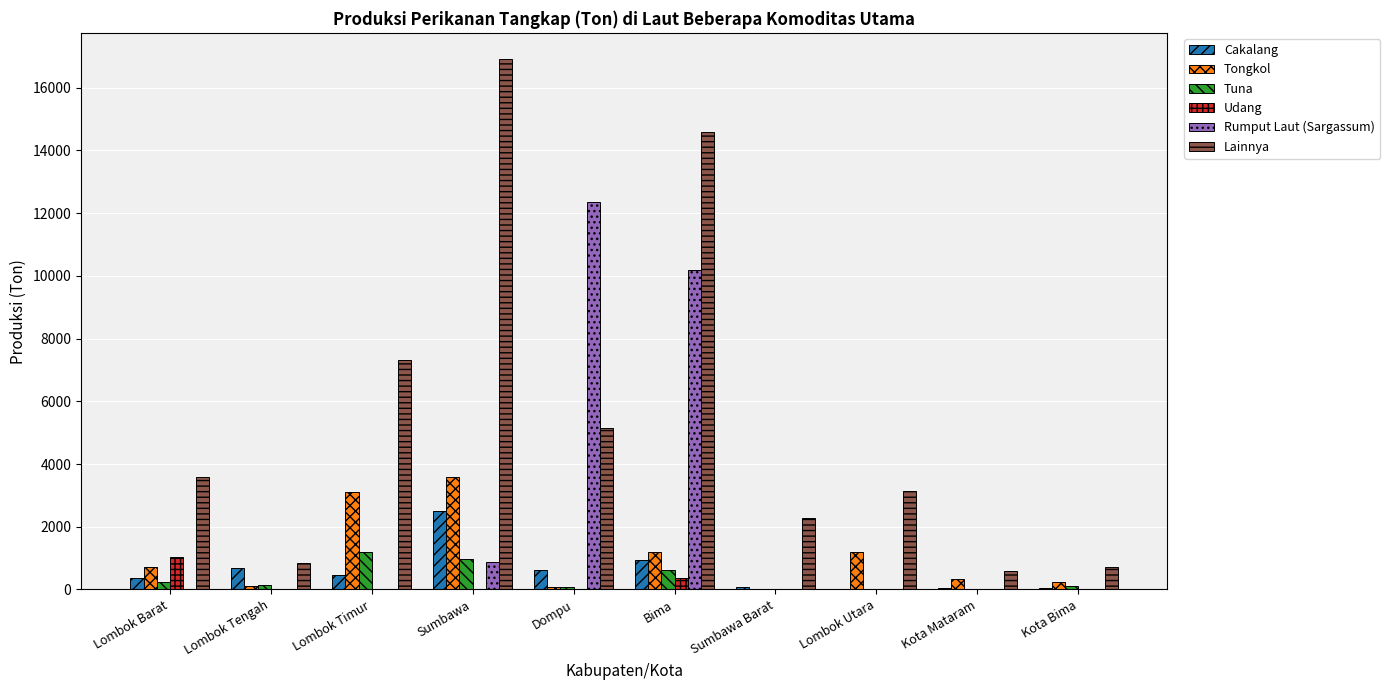

What is the greatest value displayed?

16906.5